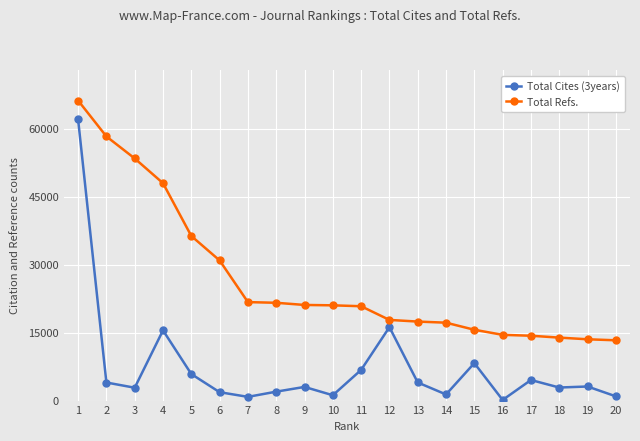

Which series has the widest spread of values?

Total Cites (3years)